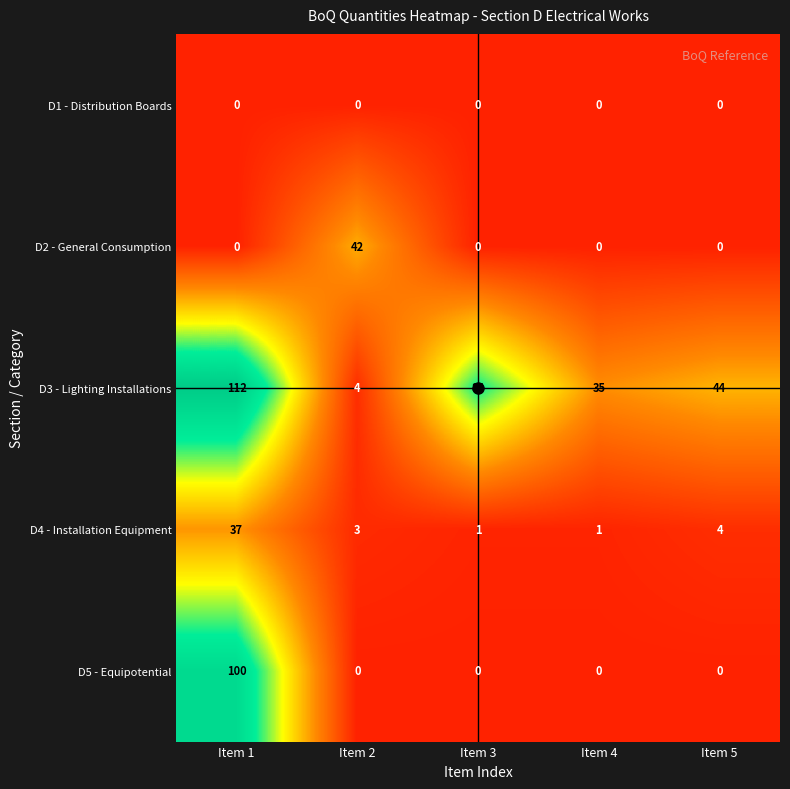

The value of D5 - Equipotential at Item 5 is 33. True or false?

False